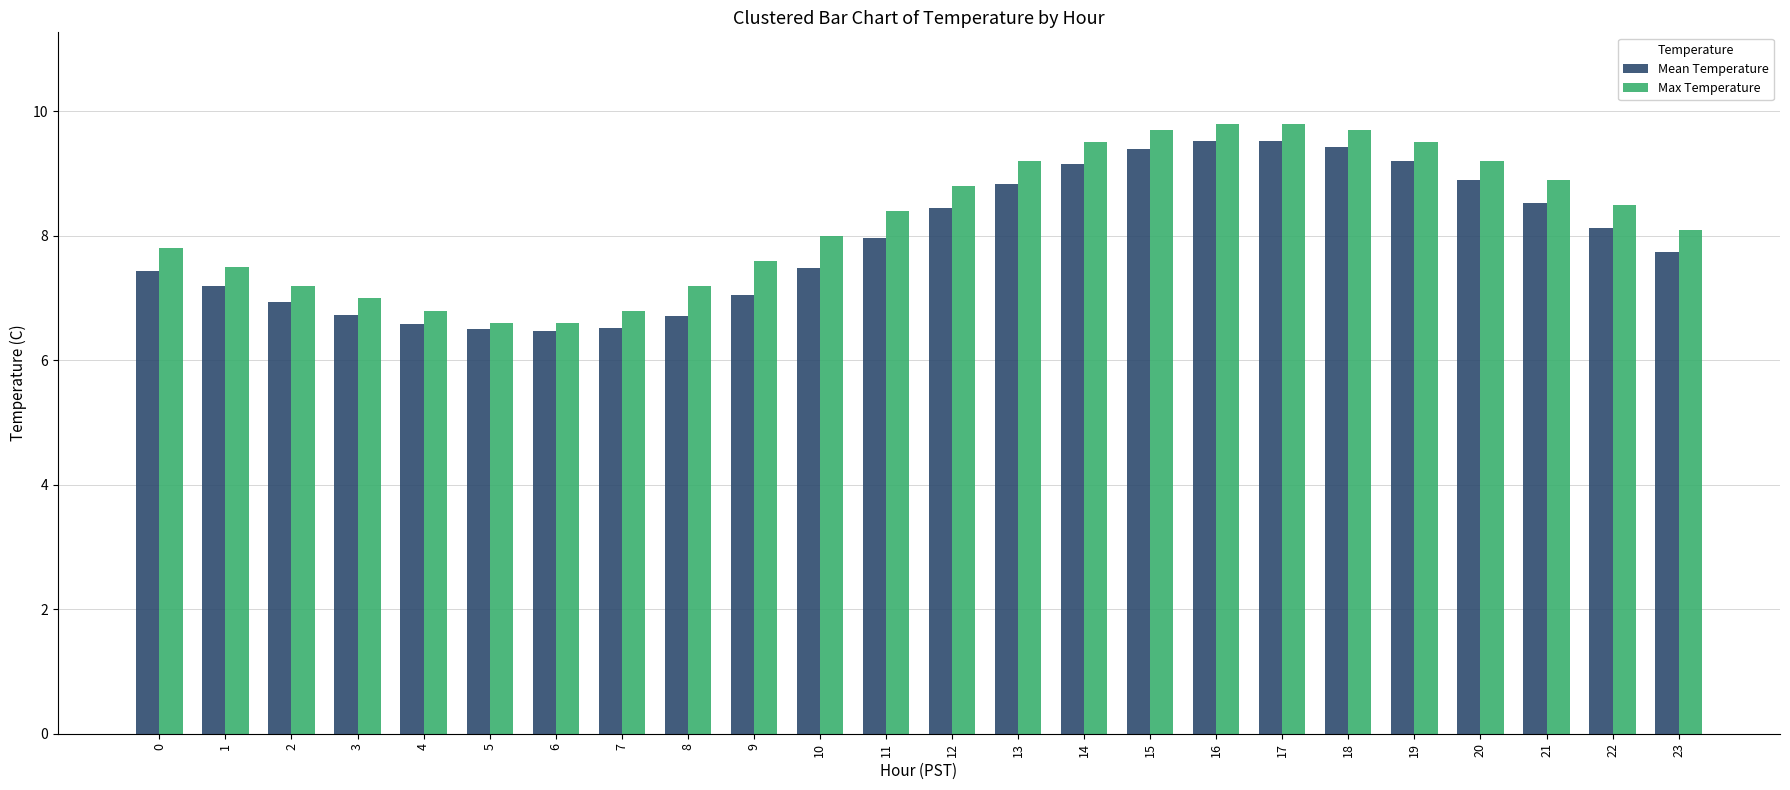

How many data points does each series have?

24